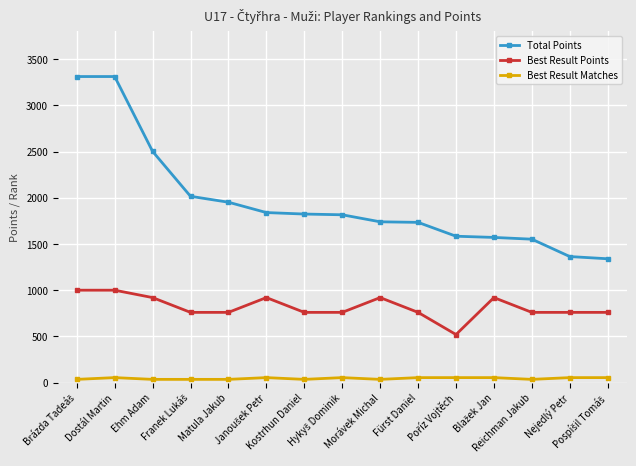

True or false: Best Result Points has a value of 520 at Matula Jakub.

False